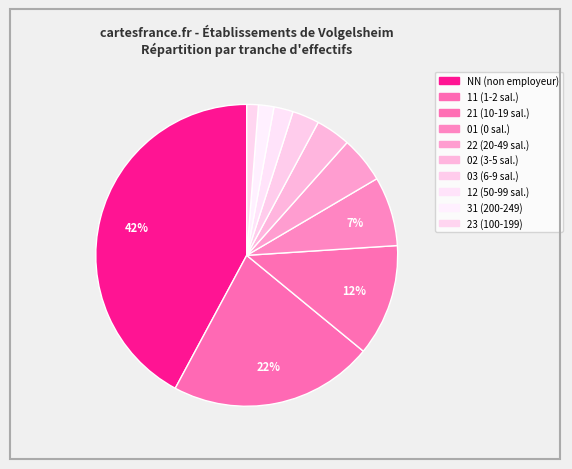

To the nearest percent, what percentage of the pie is 21?

12%